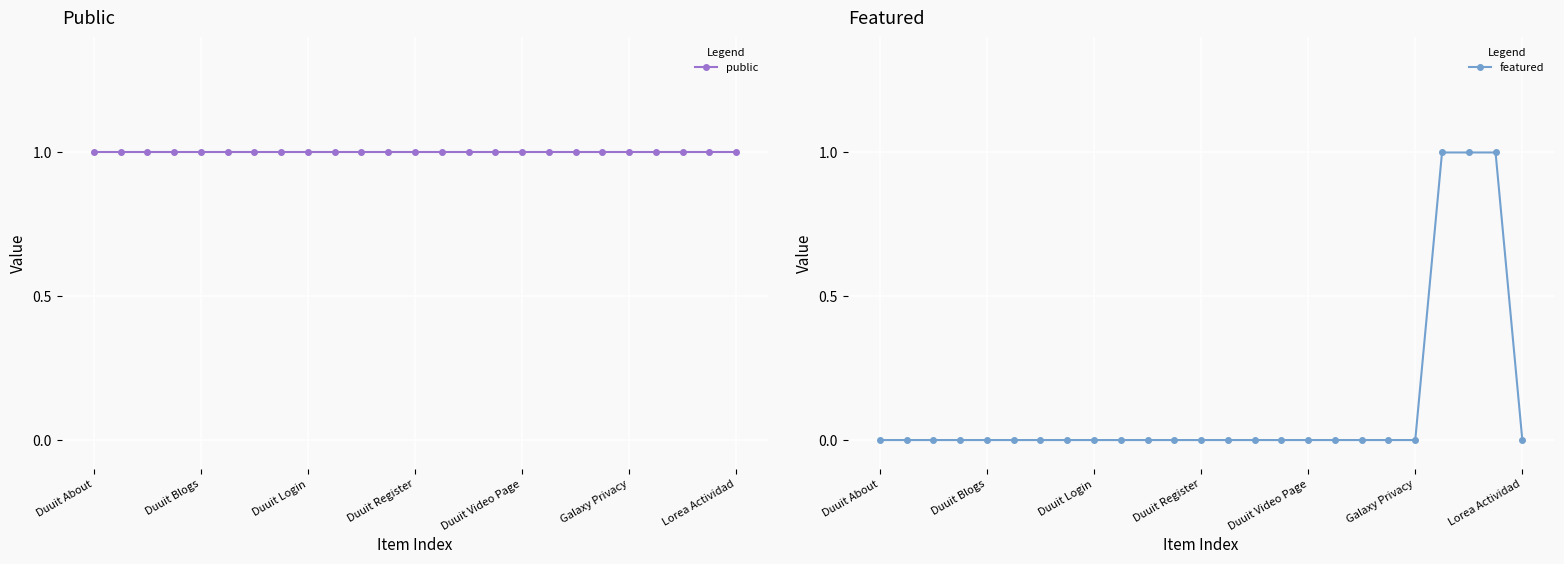

Is this an area chart (filled region under the line)?

No